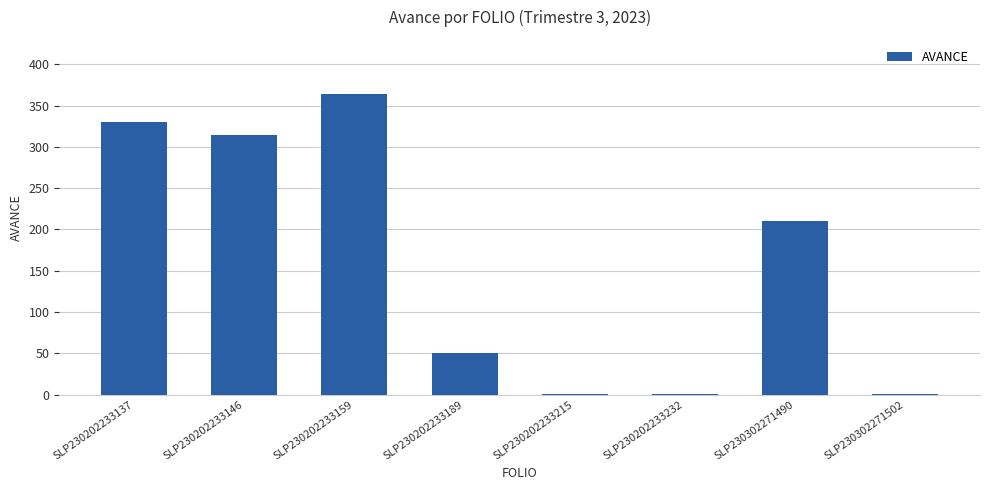

Which category has the highest value across all series?

SLP230202233159